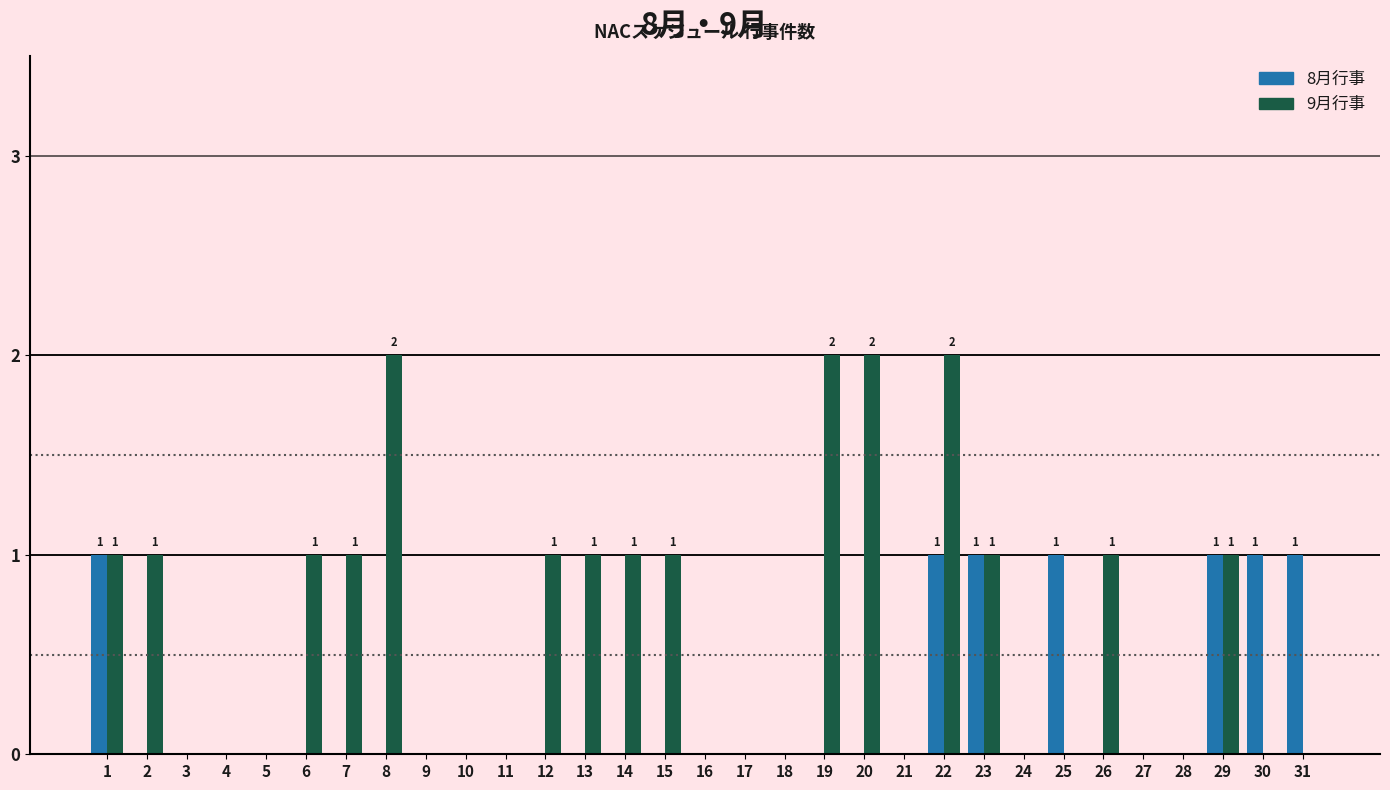

At which category is the sum across all series the highest?

22